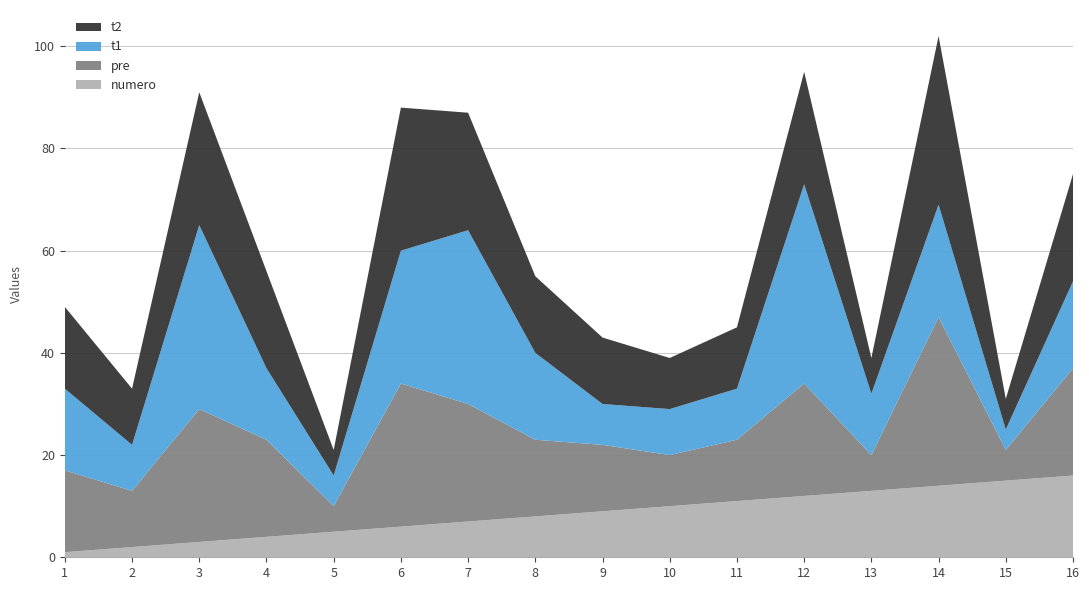

Reading left to right, transcribe all the data shown in this chart.

numero: 1	2	3	4	5	6	7	8	9	10	11	12	13	14	15	16
pre: 16	11	26	19	5	28	23	15	13	10	12	22	7	33	6	21
t1: 16	9	36	14	6	26	34	17	8	9	10	39	12	22	4	17
t2: 16	11	26	19	5	28	23	15	13	10	12	22	7	33	6	21